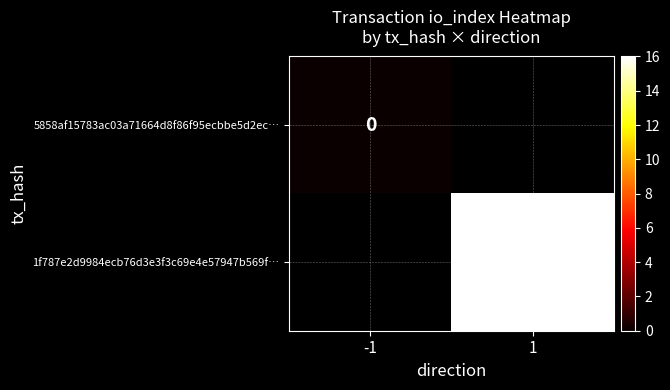

Between -1 and 1, which is larger?

1